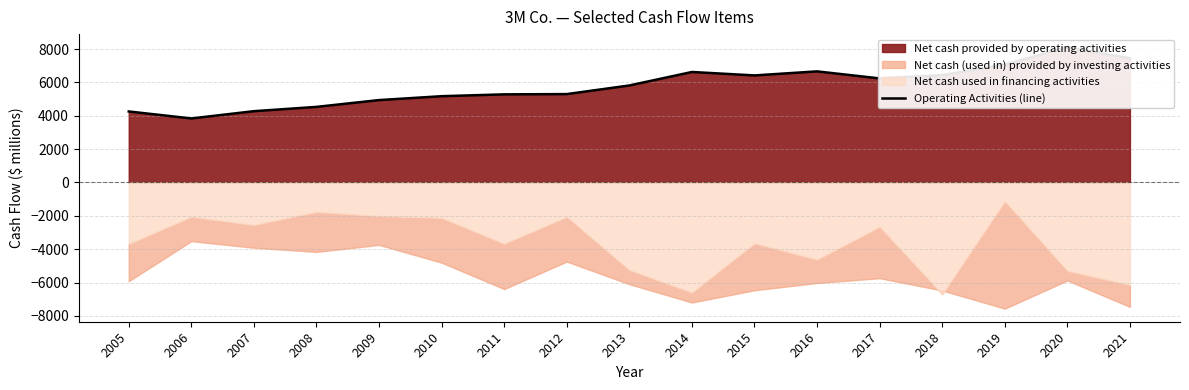

Is it true that the value at 2010 is 7184?

False